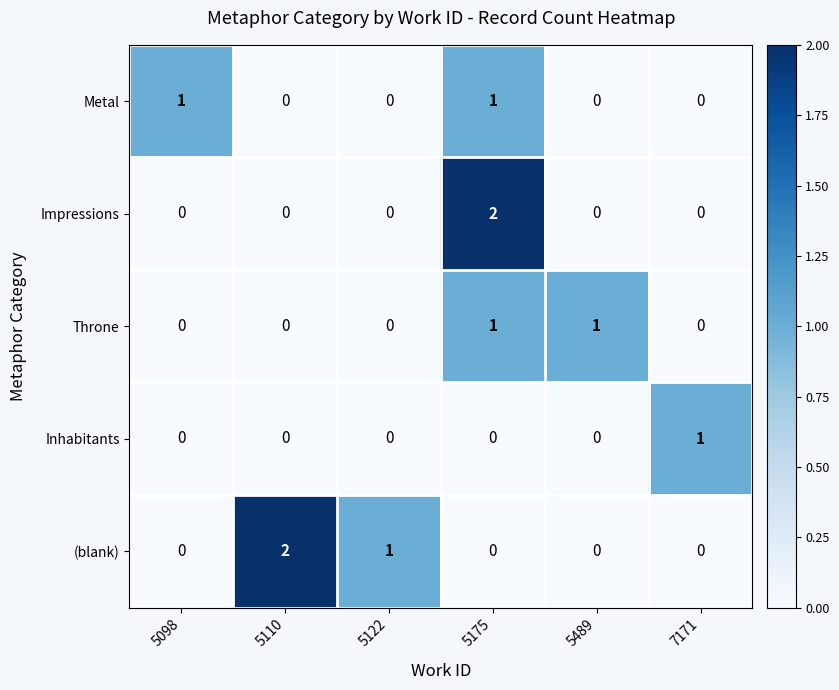

The value of Impressions at 5098 is 1. True or false?

False